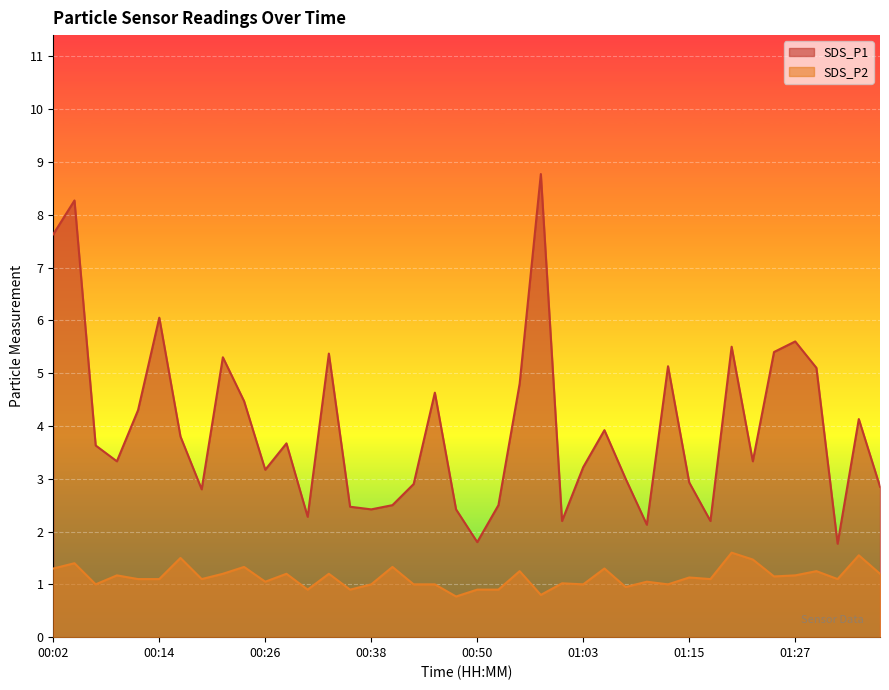

At which category does SDS_P2 reach its first local peak?

00:04